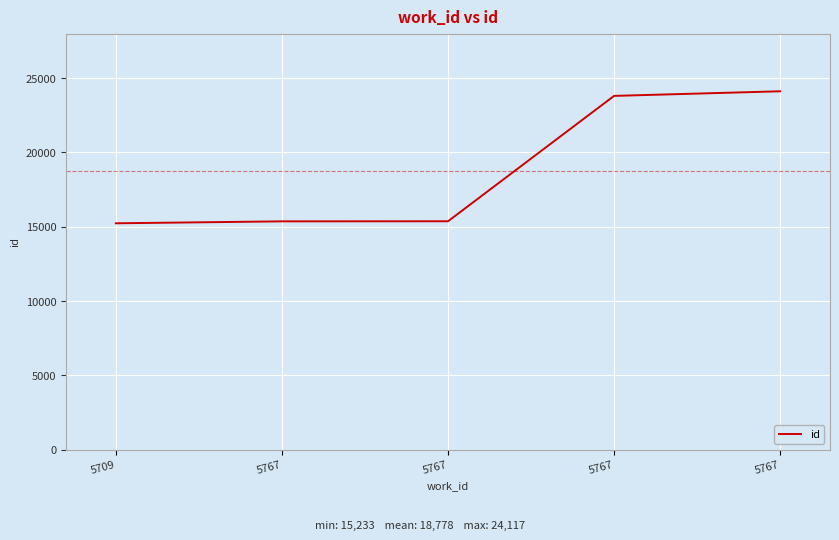

At which category does the chart reach its minimum across all series?

5709